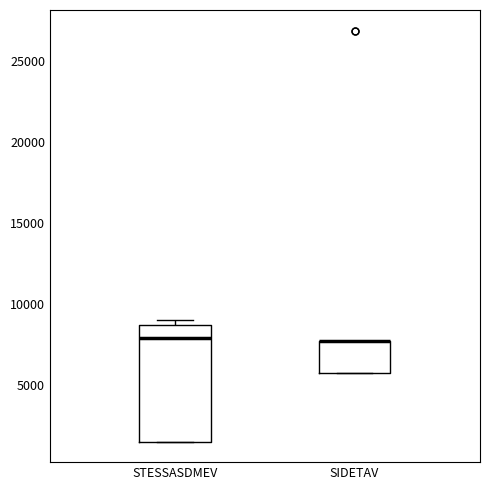

Reading left to right, read every box against the y-axis: the position of its median line, the range the box covers, and the ends of its whiskers. The values are not printed on the chart, so give them approximately, as read against the axis.

STESSASDMEV: median 8000, box 1500 to 8500, whiskers 1500 to 9000
SIDETAV: median 7500 (drawn on the box's upper edge), box 5500 to 7500, whiskers 5500 to 7500